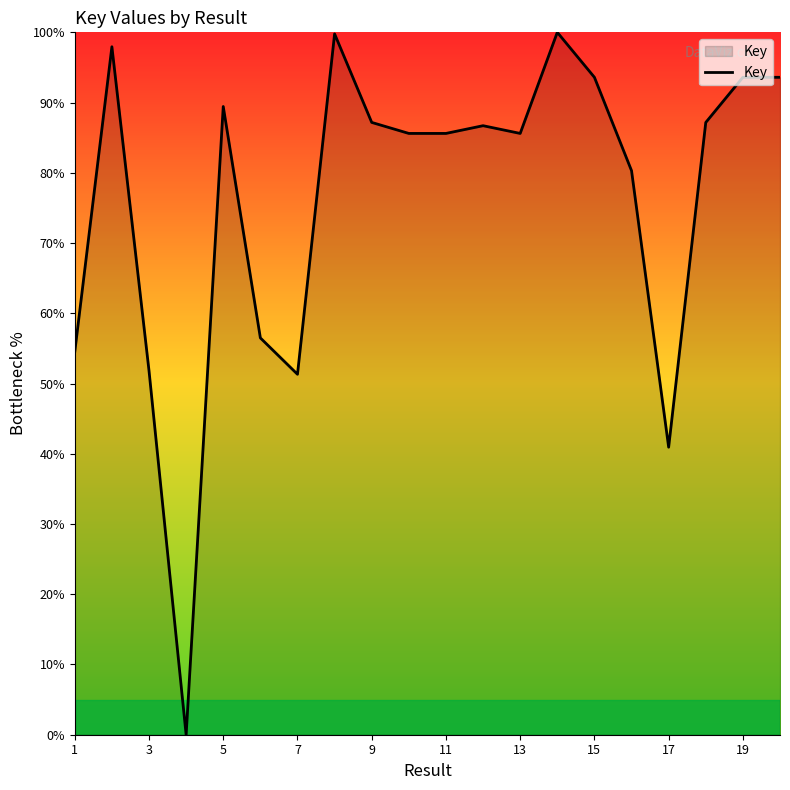

What is the greatest value displayed?

100.0